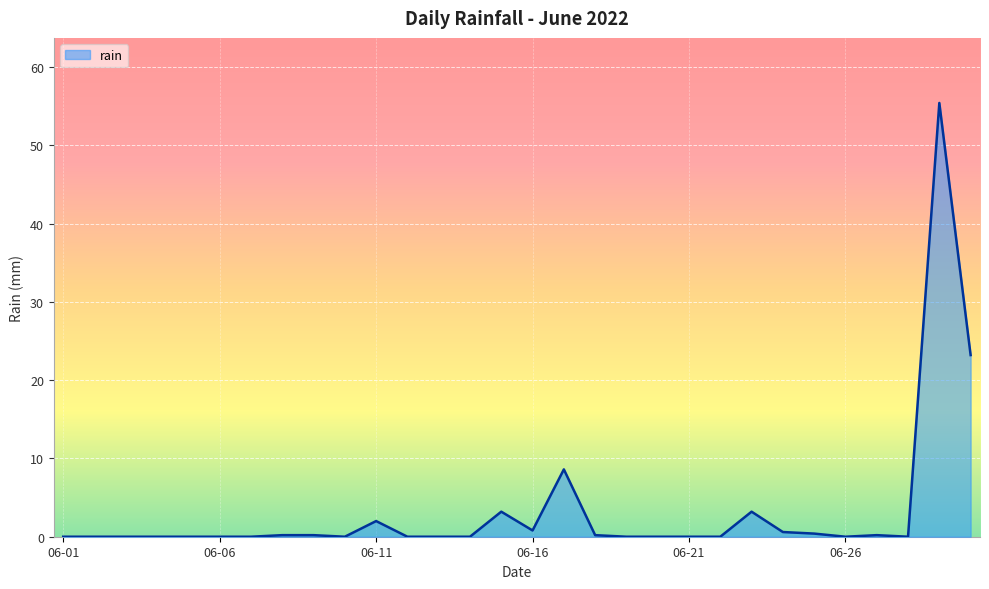

What is the greatest value displayed?

55.4